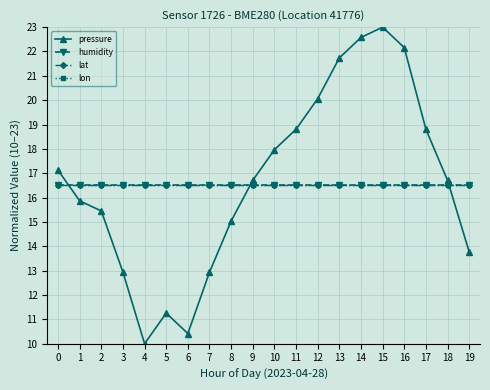

At 15, list the series in order from largest to smallest.

pressure, humidity, lat, lon